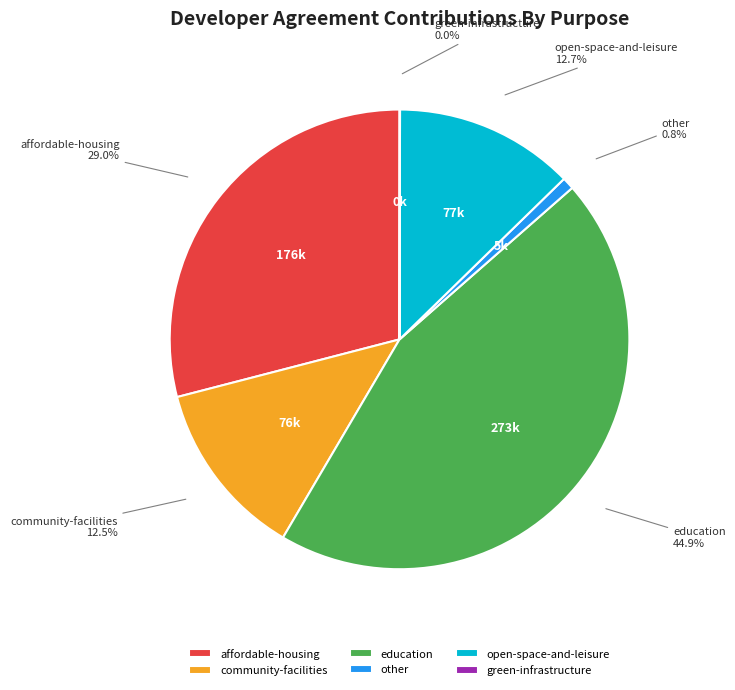

Does open-space-and-leisure account for over 50% of the chart?

No